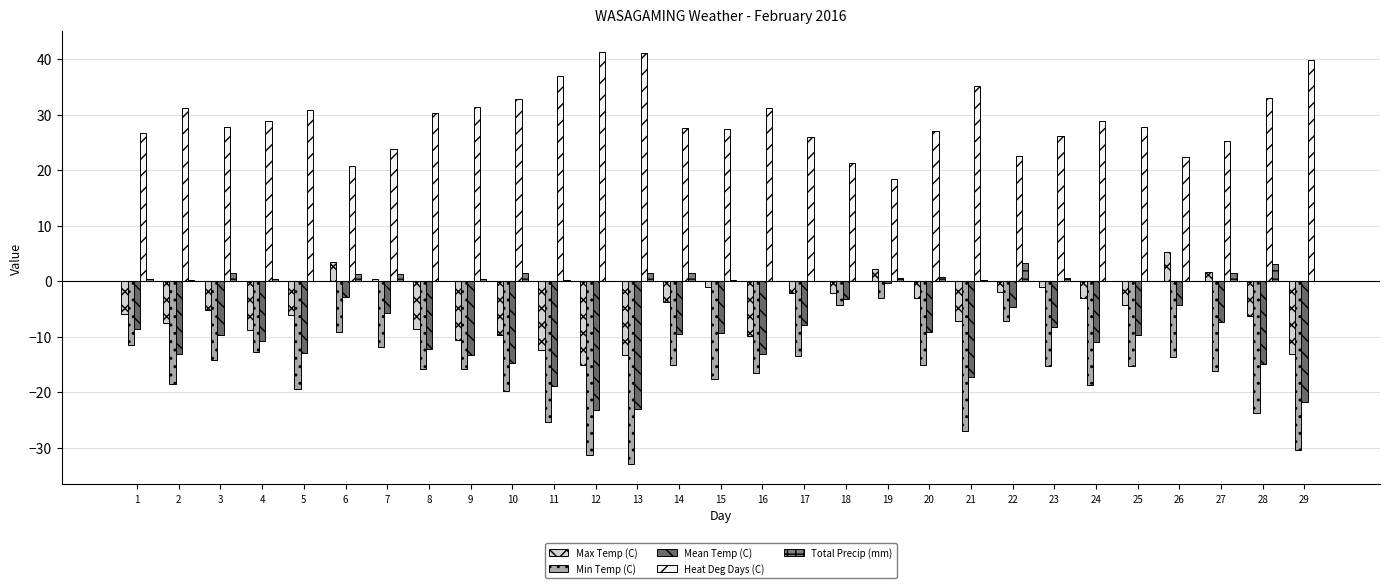

What is the highest value of the Mean Temp (C) series?

-0.4